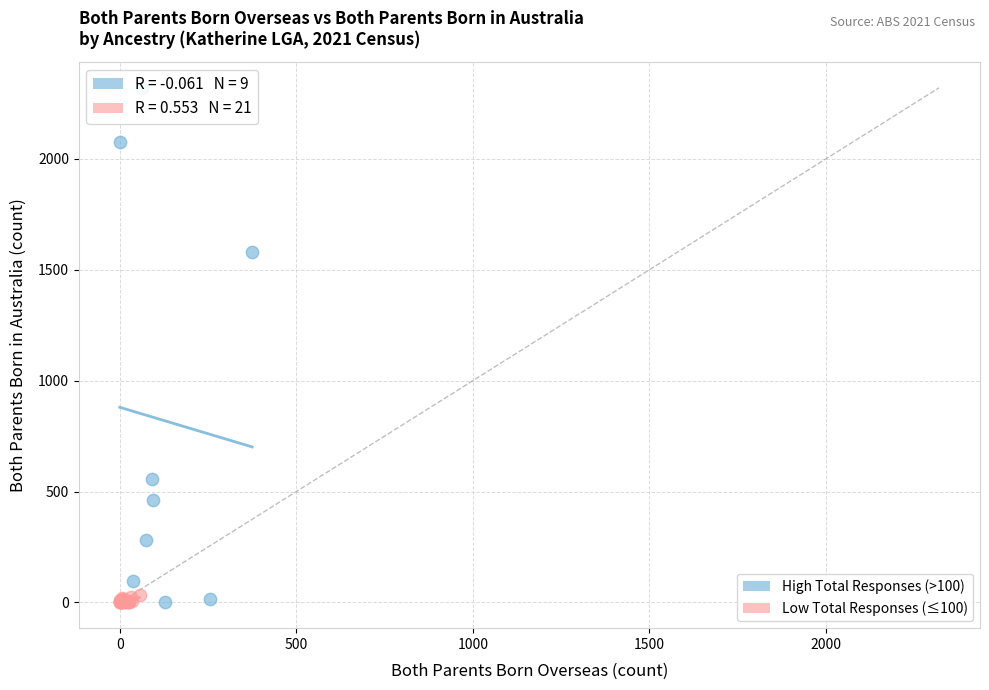

Which series contains the highest Y value?

High Total Responses (>100)